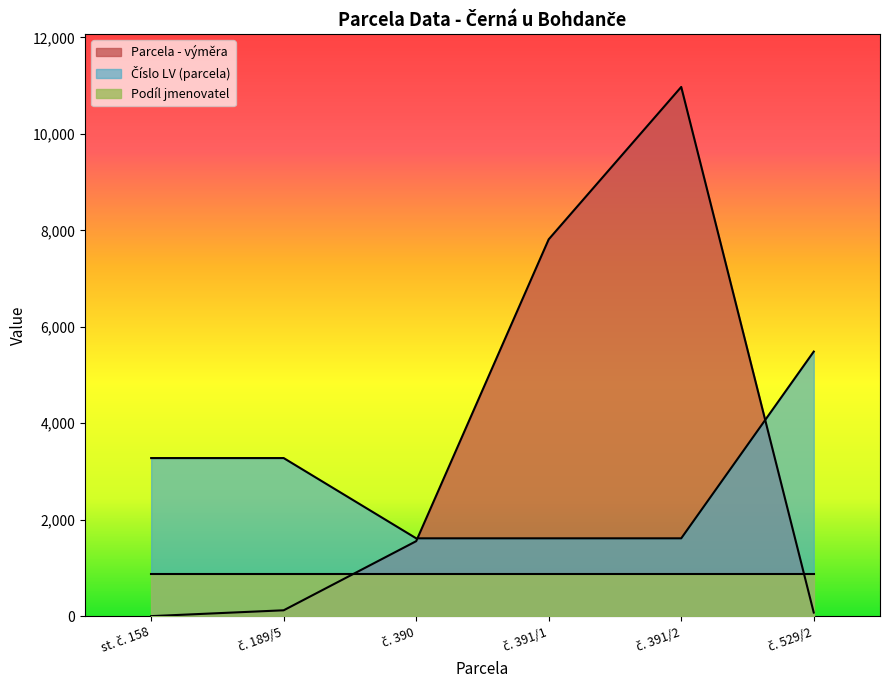

How many series are shown in this chart?

3